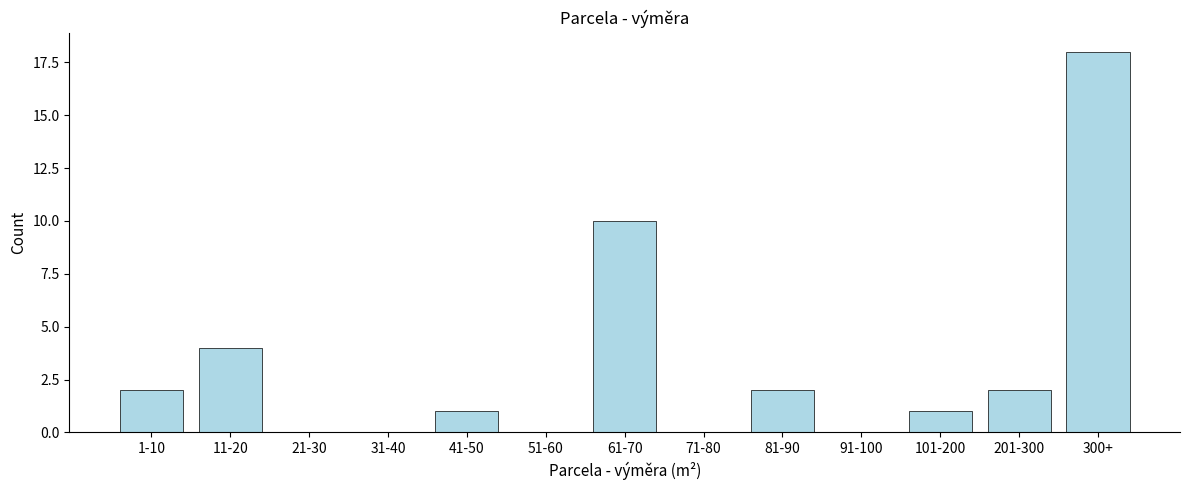

Reading right to left, list all the values displayed in this chart.

300+=18	201-300=2	101-200=1	91-100=0	81-90=2	71-80=0	61-70=10	51-60=0	41-50=1	31-40=0	21-30=0	11-20=4	1-10=2